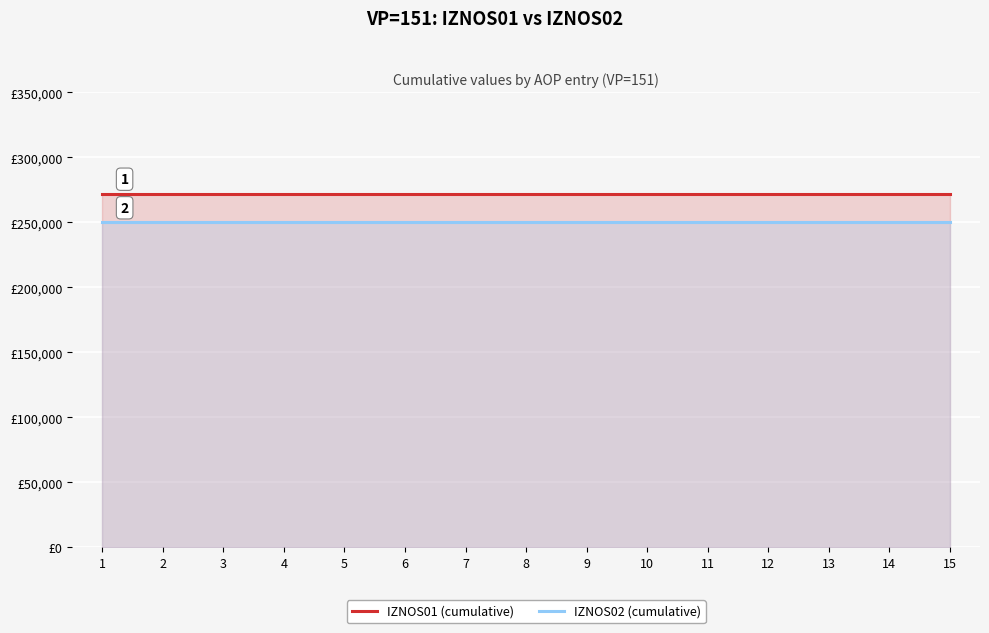

Is it true that IZNOS02 (cumulative) equals 369375.4 at 9?

False